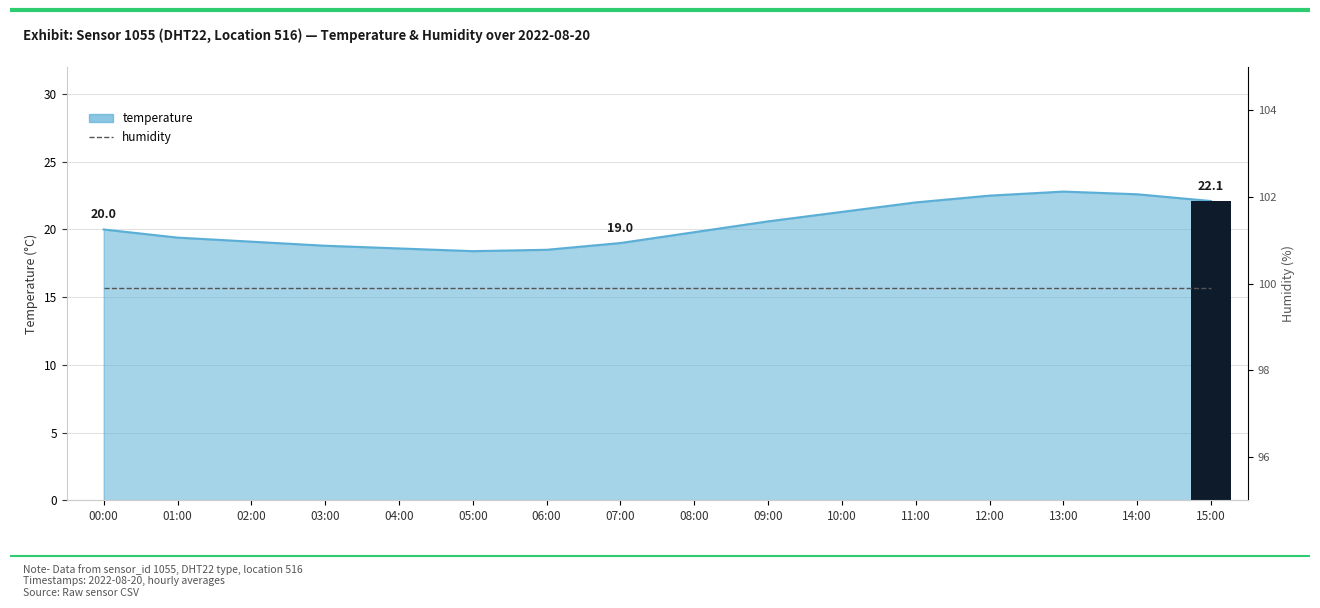

Where does the data first go above 20?

09:00